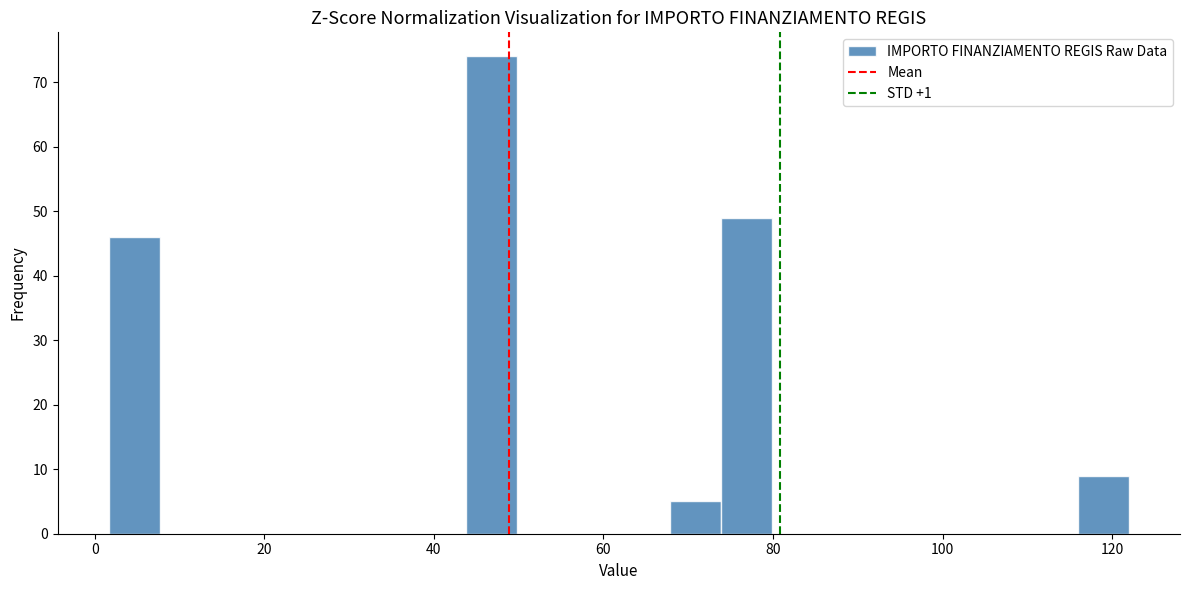

Around what value on the x-axis is the tallest bar? Give the approximate position of its centre, as read against the axis.

46